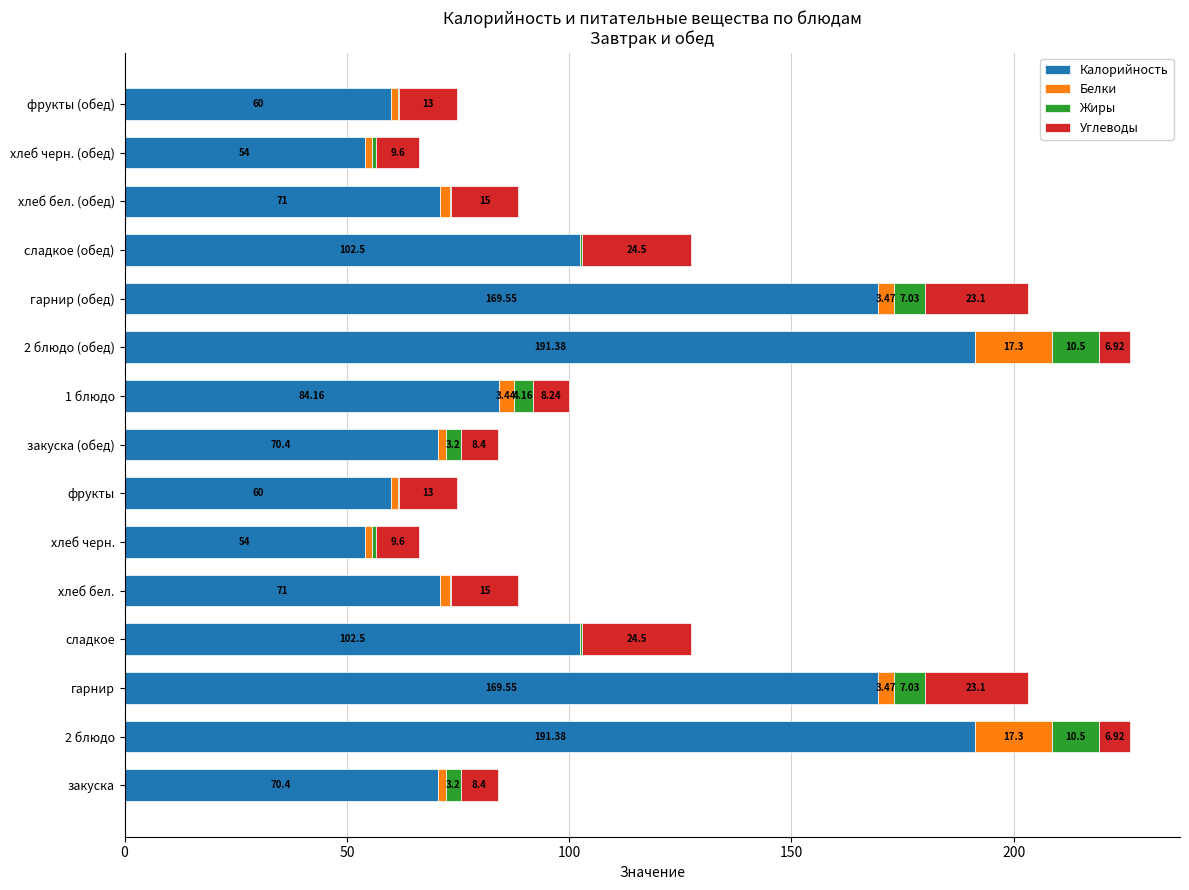

What is the total value across all series at 2 блюдо?

226.1